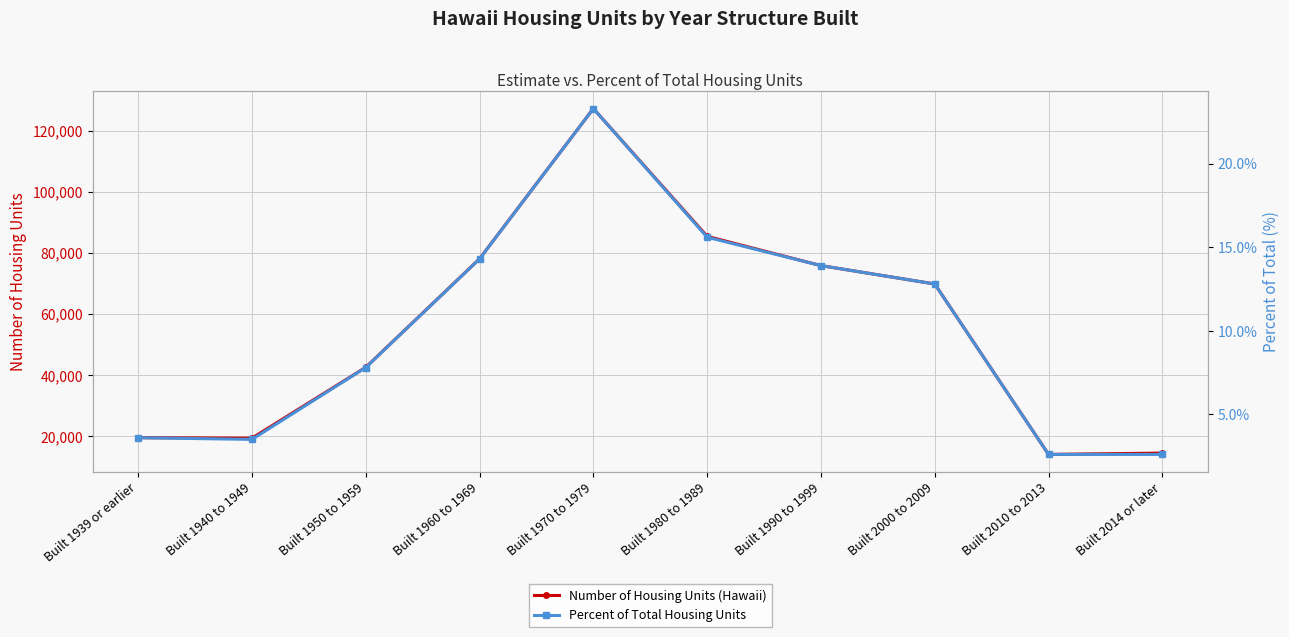

What is the label of the 2nd point from the right?

Built 2010 to 2013